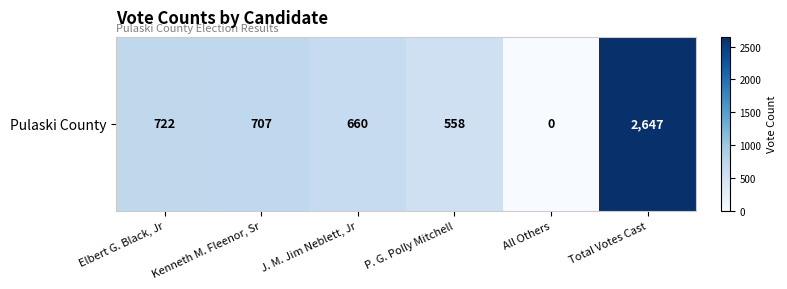

The value at Total Votes Cast is 2647. True or false?

True